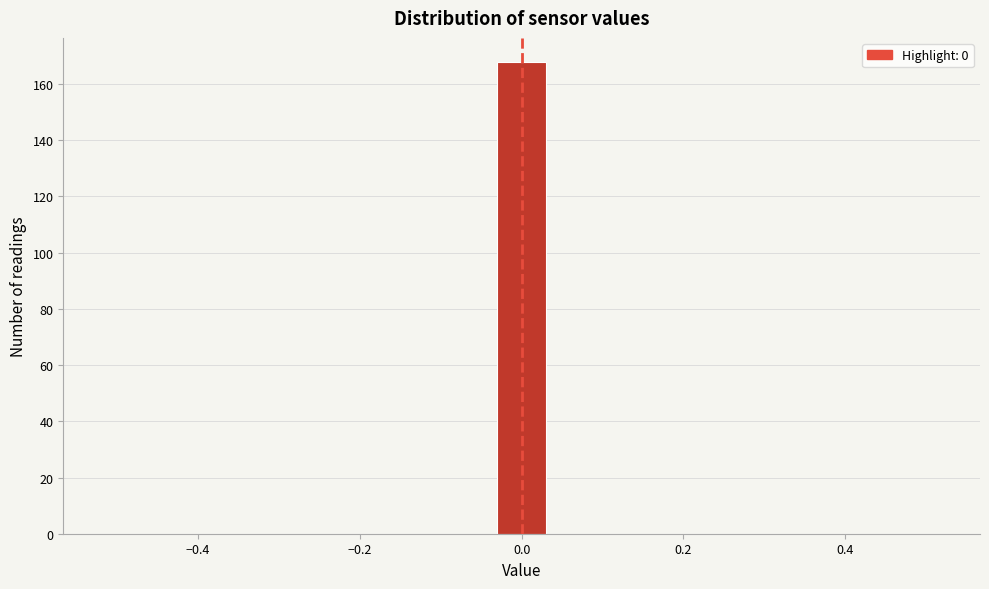

Around what value on the x-axis is the tallest bar? Give the approximate position of its centre, as read against the axis.

0.00